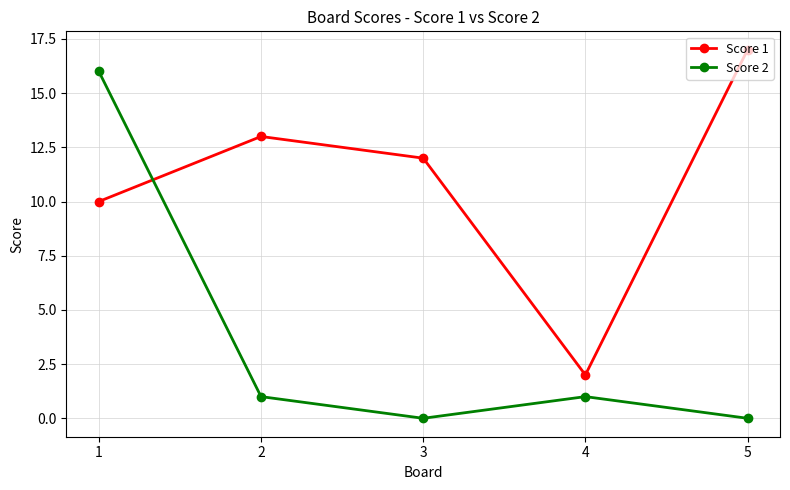

What is the value of the Score 1 point at the 4th from the left?

2